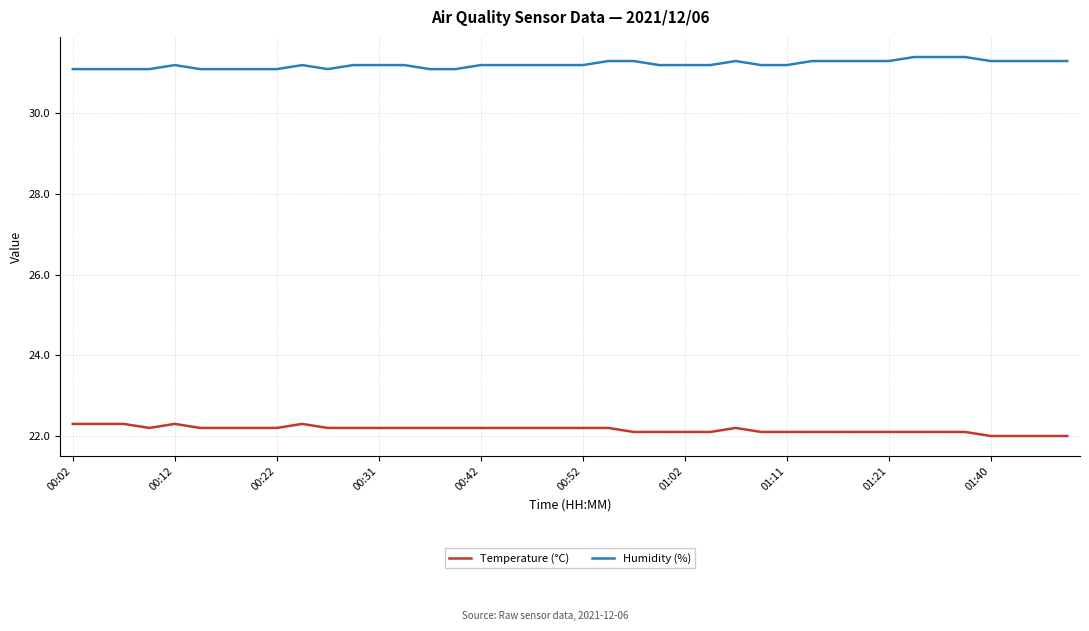

True or false: Temperature (°C) and Humidity (%) intersect in this chart.

False